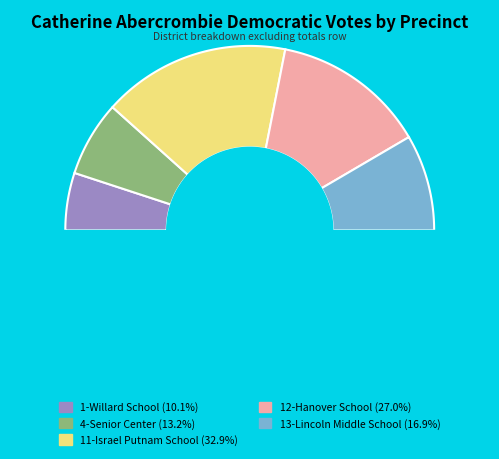

Is there a majority slice in this chart?

No